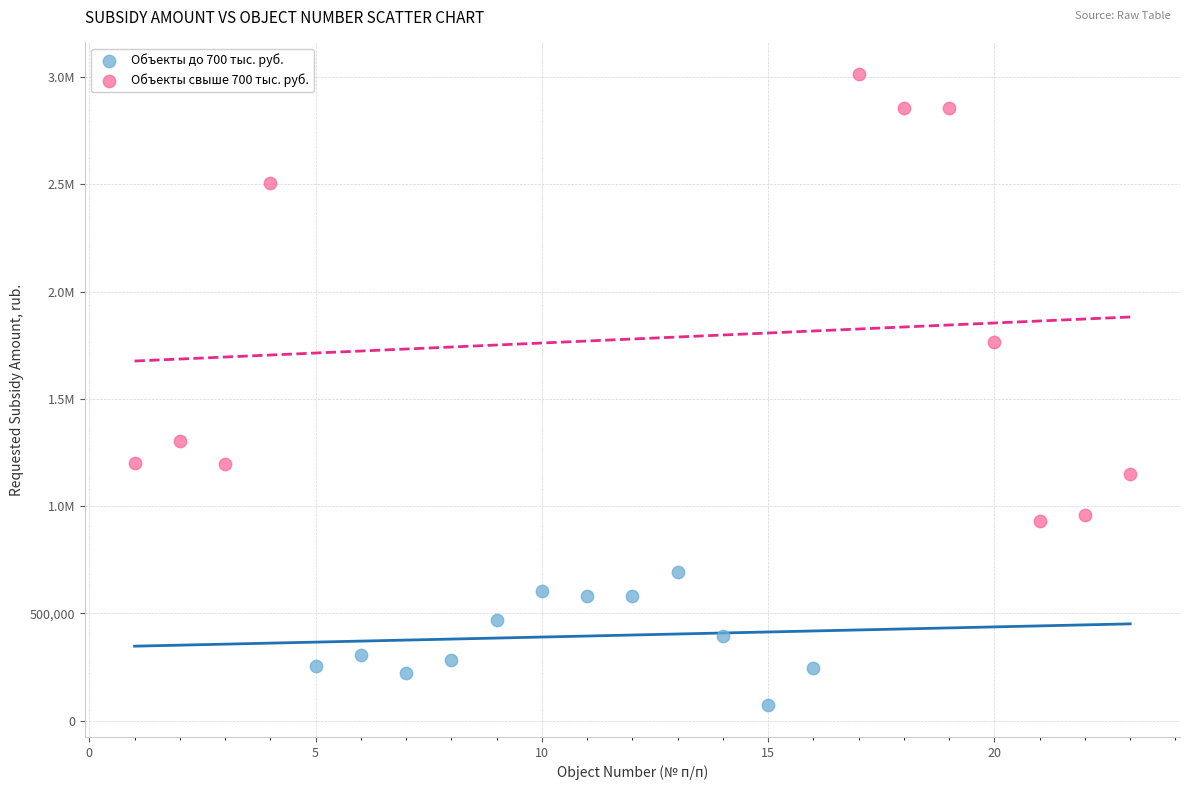

What are all the series names shown in the legend?

Объекты до 700 тыс. руб., Объекты свыше 700 тыс. руб.